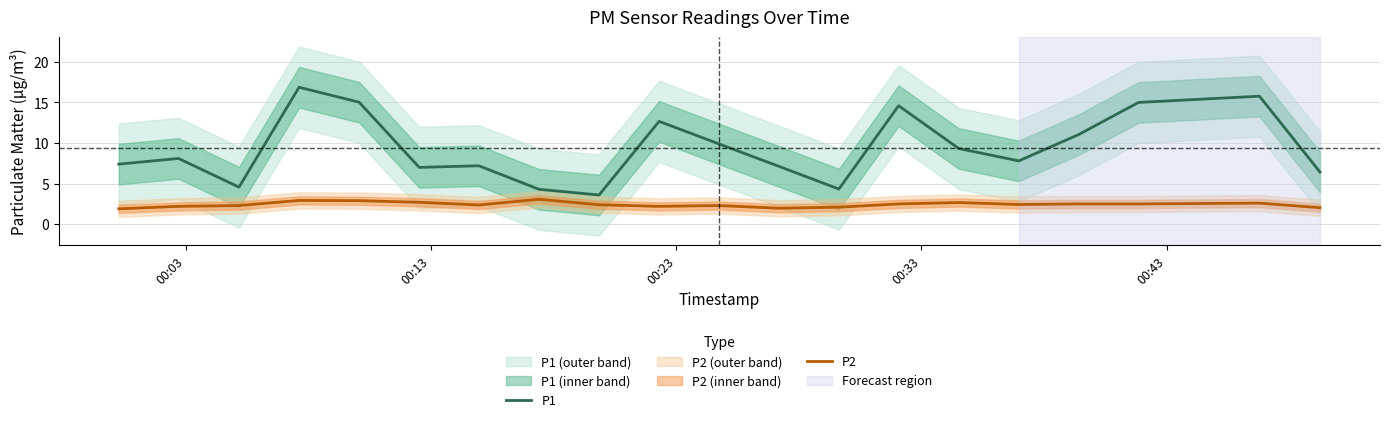

True or false: P2 and P1 intersect in this chart.

False